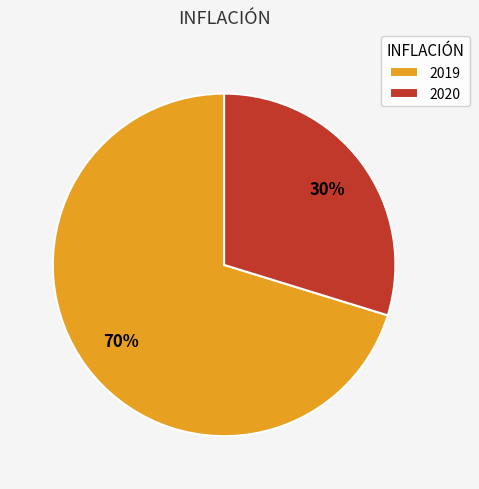

How many slices are in this pie chart?

2